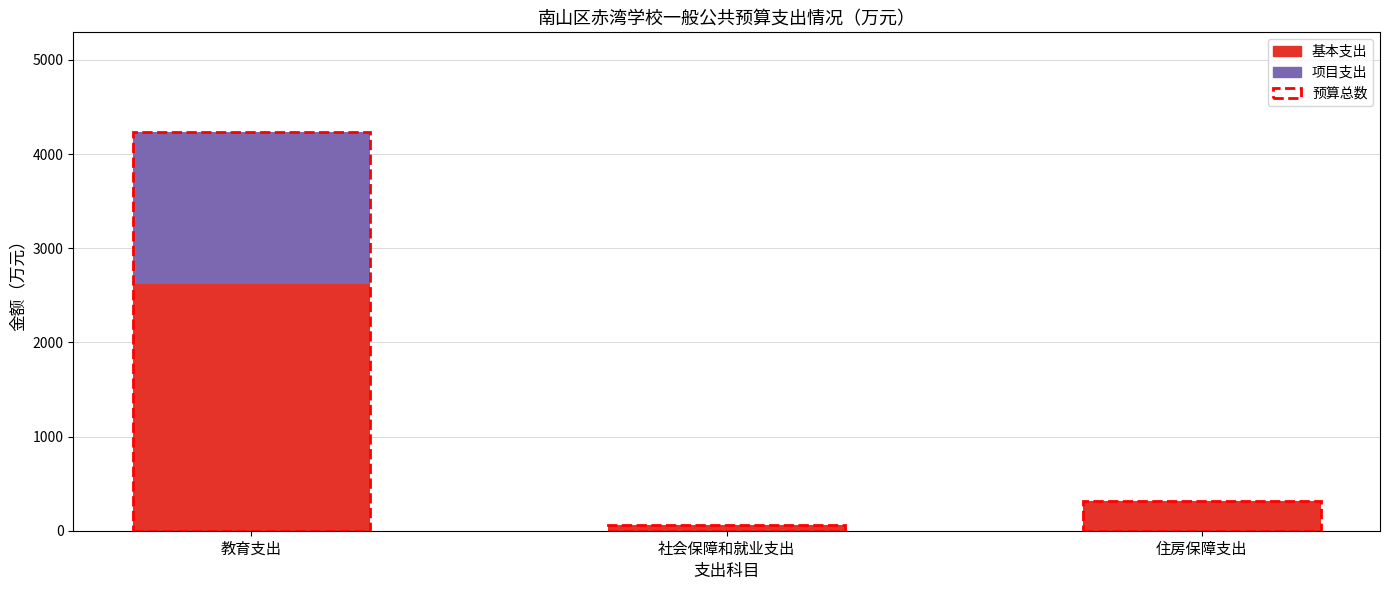

What is the total value across all series at 住房保障支出?

311.5